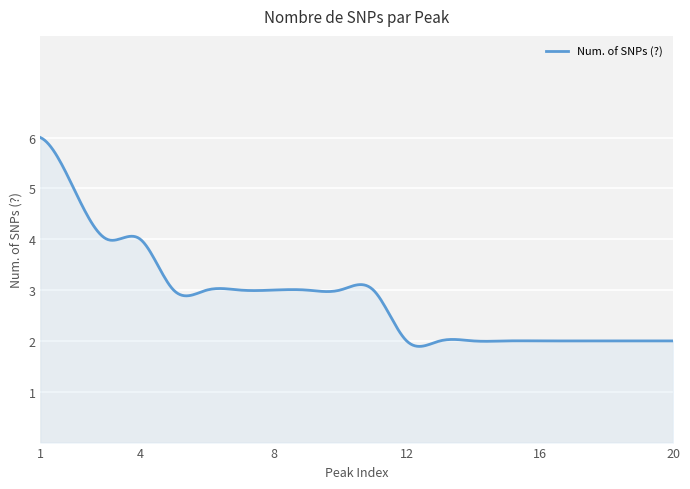

What is the maximum value shown in the chart?

6.0